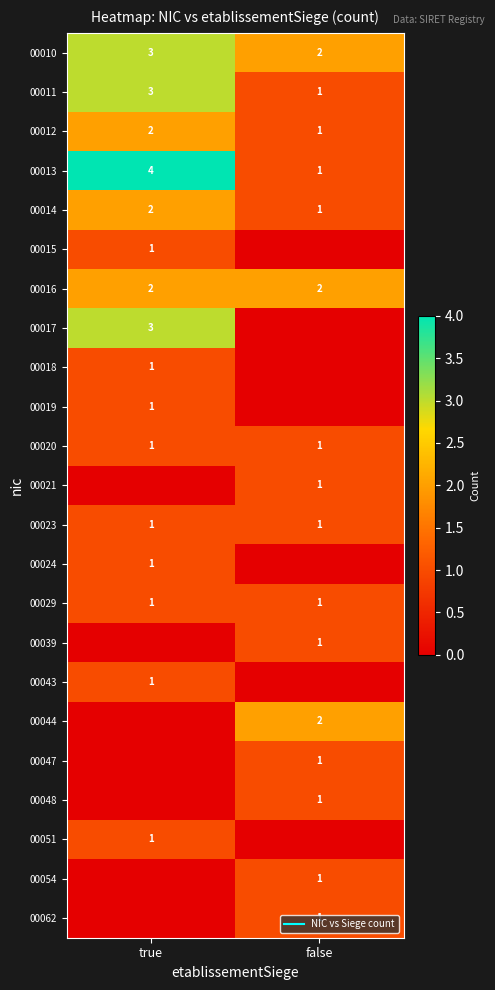

The 00012 series shows 1 at false. True or false?

True